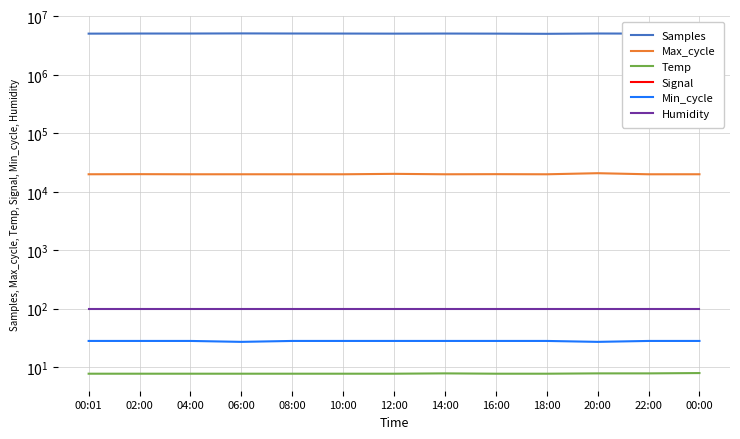

True or false: Max_cycle has a value of 19916.0 at 08:00.

True